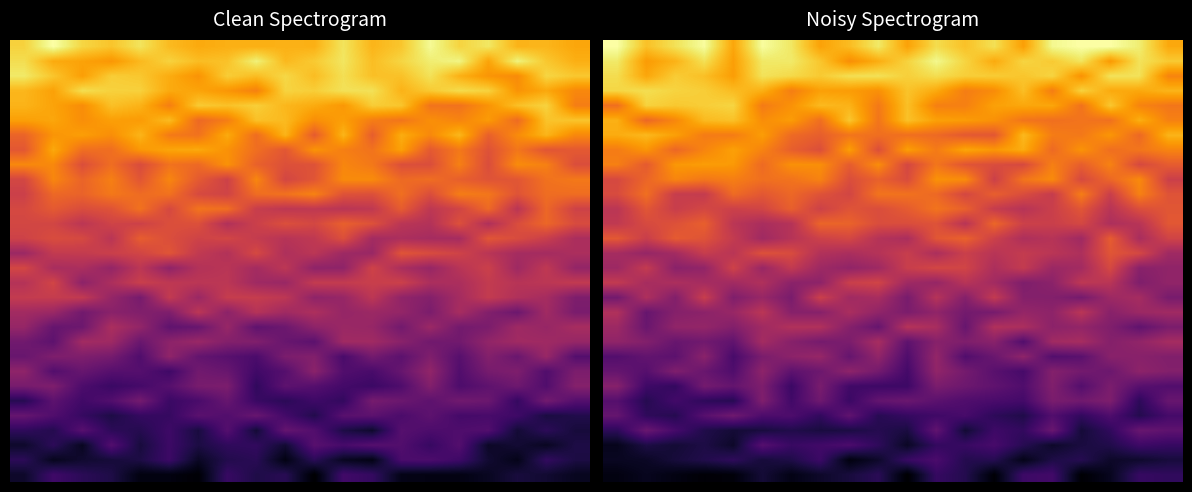

What is the maximum value shown in the chart?

56.7